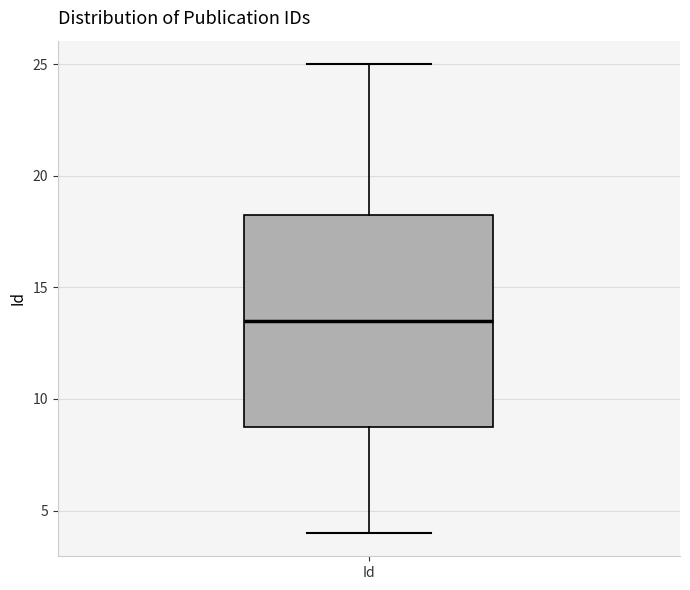

Where is the lower edge of the box for Id on the y-axis? The values are not printed on the chart, so give them approximately, as read against the axis.

9.0